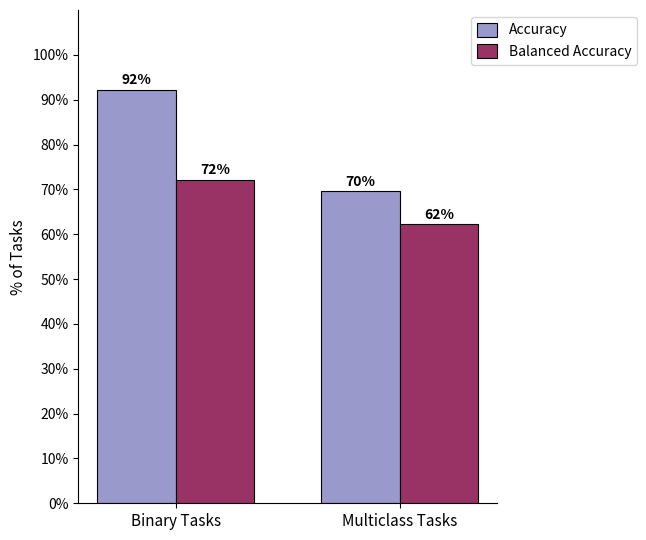

Reading left to right, what are all the values shown in this chart?

Accuracy: Binary Tasks=0.9	Multiclass Tasks=0.7
Balanced Accuracy: Binary Tasks=0.7	Multiclass Tasks=0.6